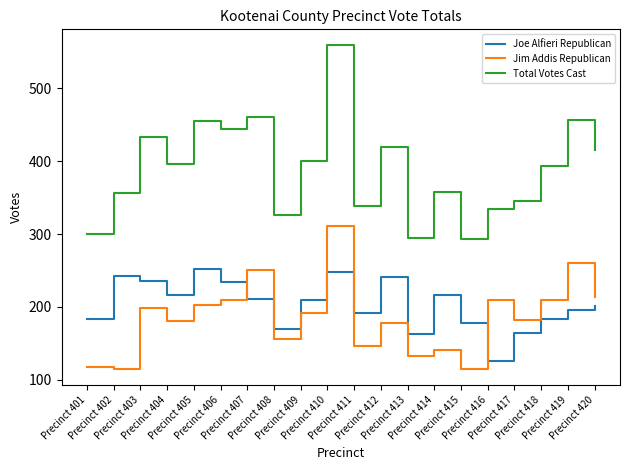

What is the lowest value of the Joe Alfieri Republican series?

126